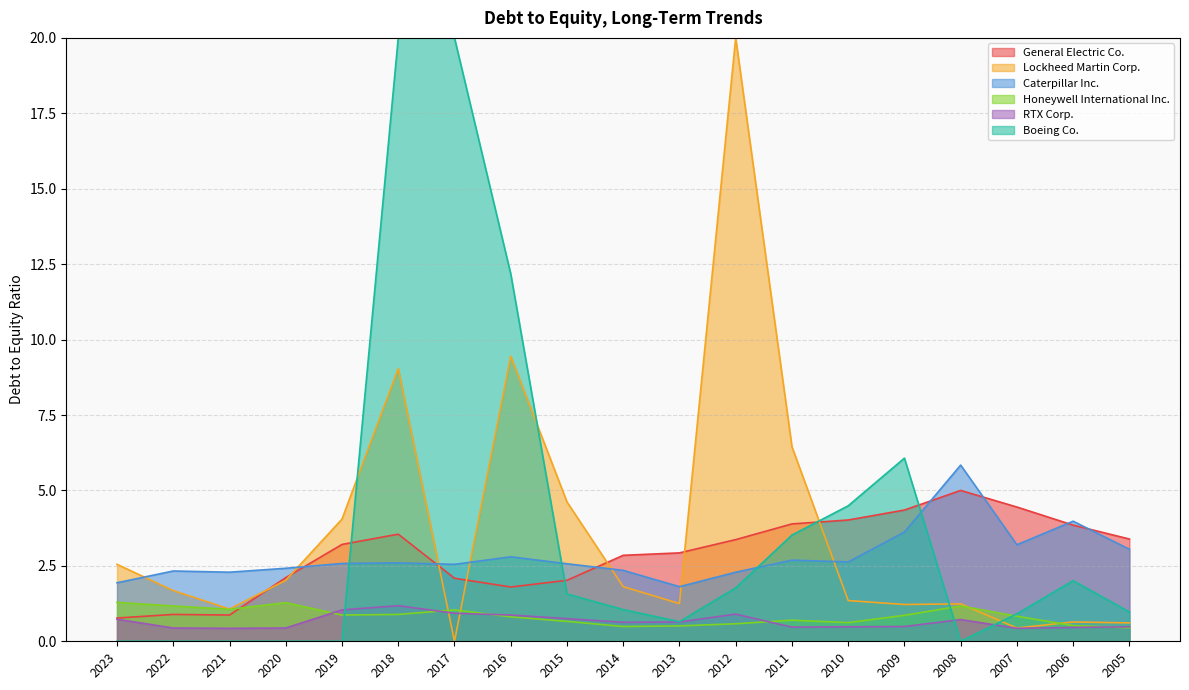

At which label does General Electric Co. reach its peak?

2008